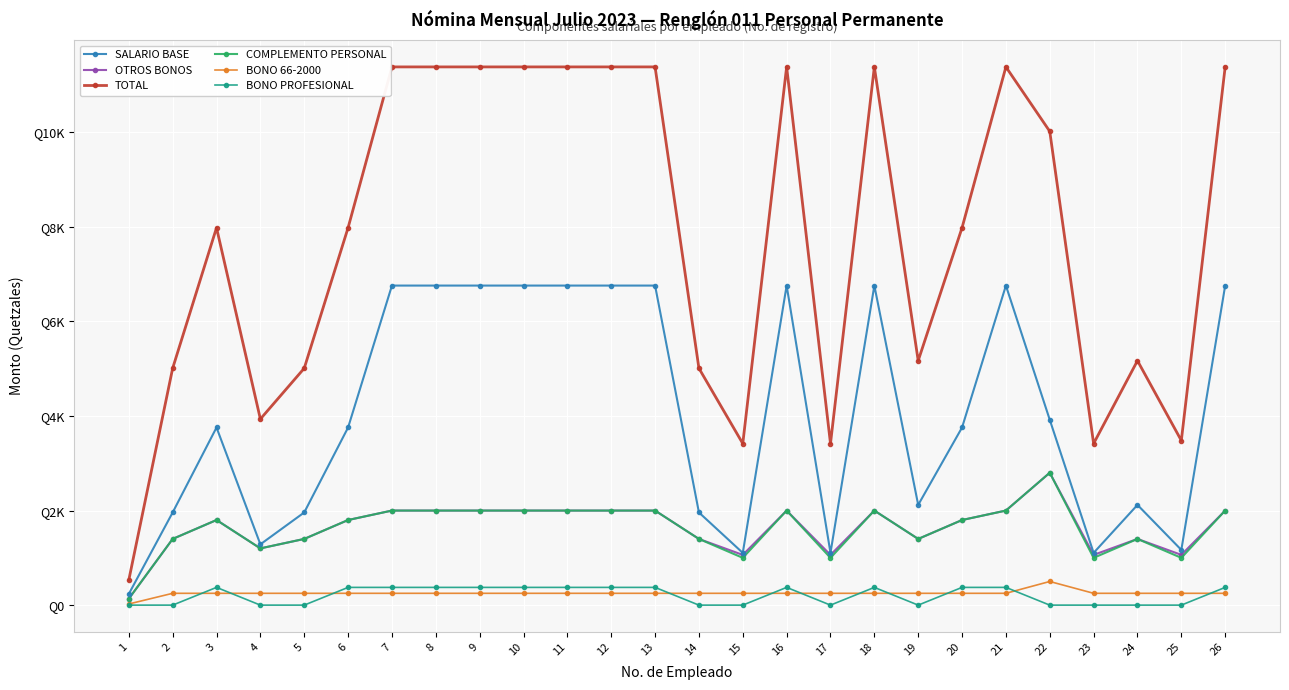

What is the total value across all series at 15?

6834.0